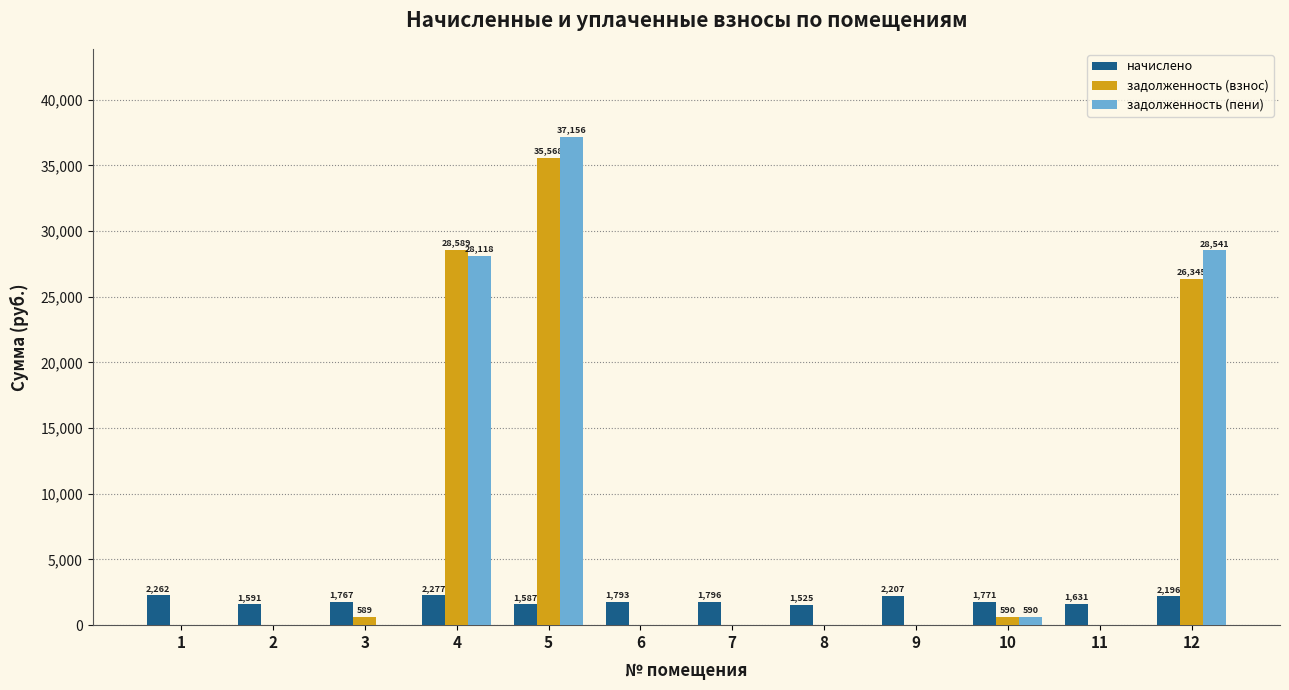

Is the value of задолженность (взнос) at 9 greater than the value of начислено at 6?

No